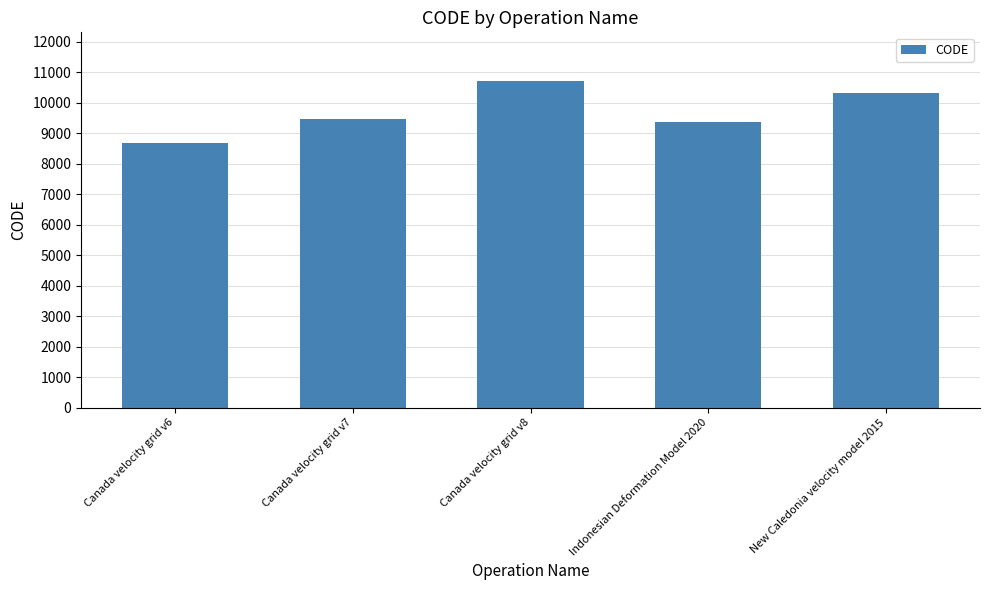

What is the average value?

9713